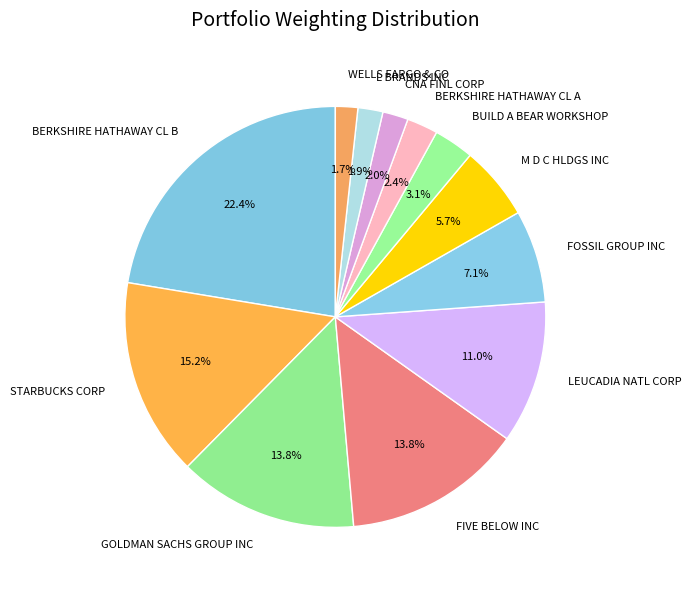

What percentage is the CNA FINL CORP slice, to the nearest percent?

2%